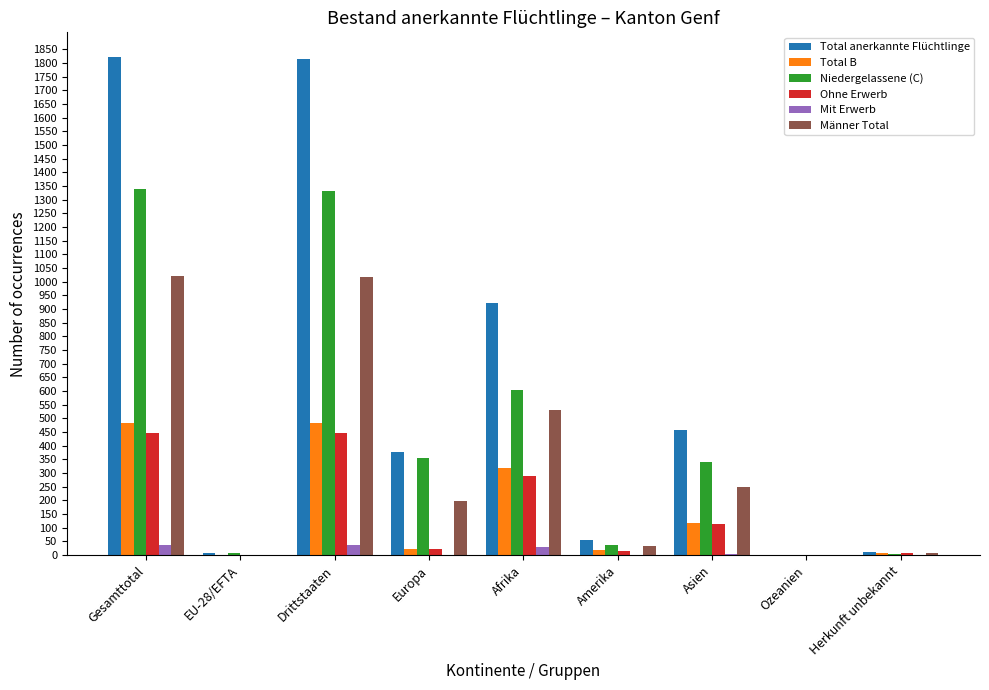

What is the sum of all Niedergelassene (C) values?

4017